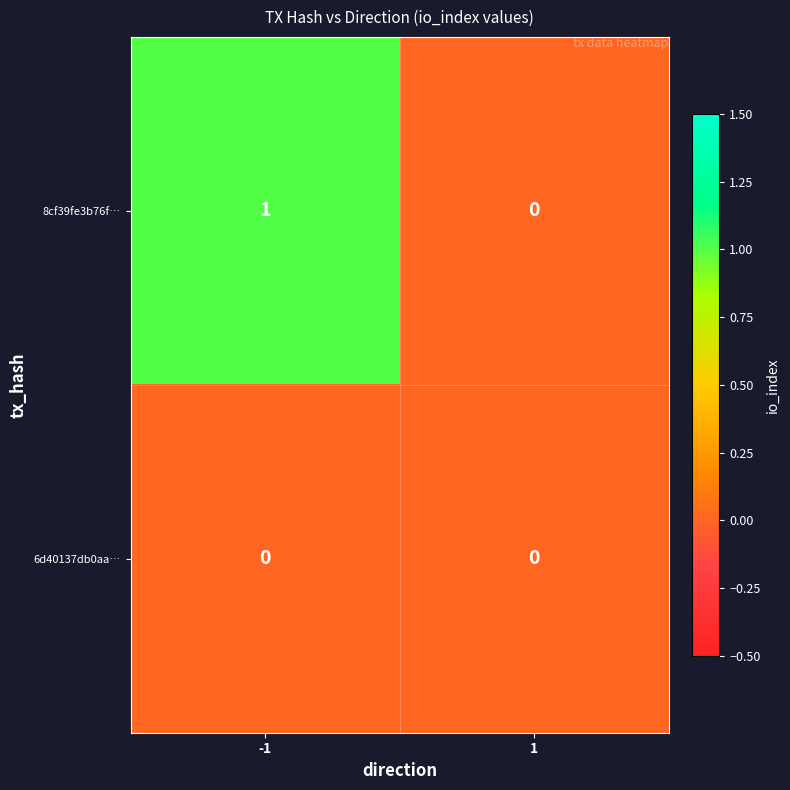

Which series changed the most between -1 and 1?

8cf39fe3b76f…